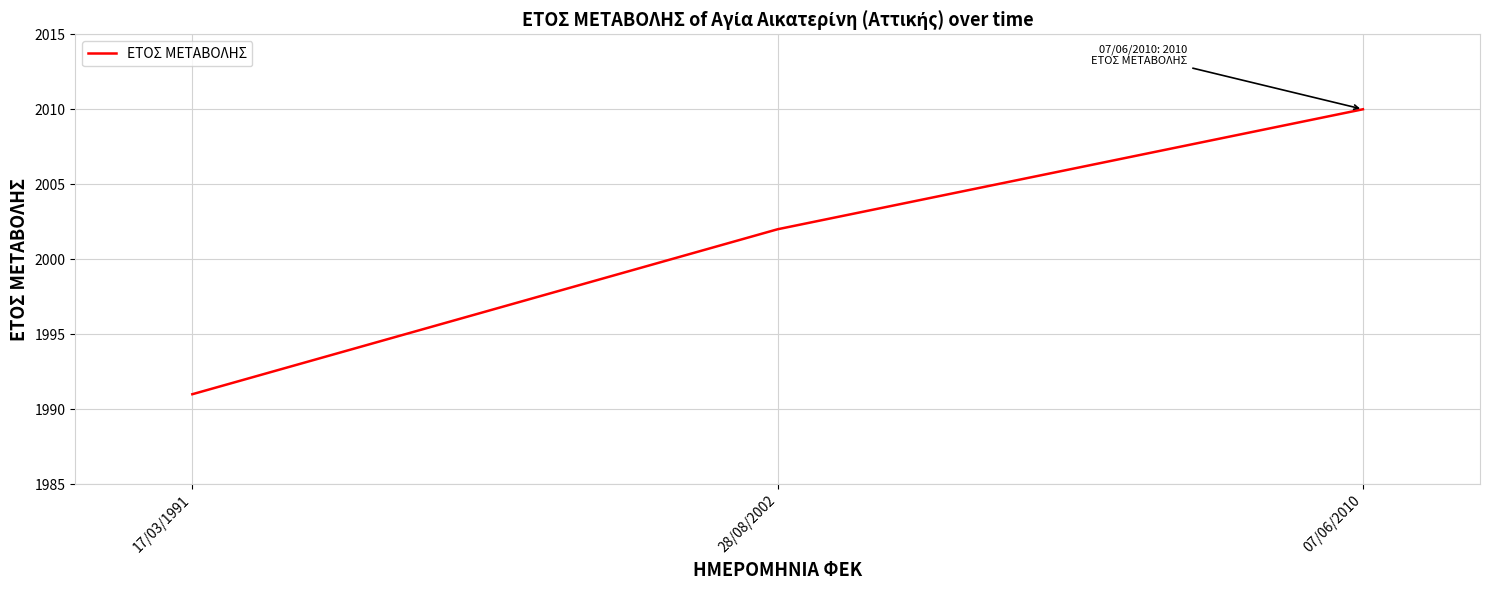

List the labels in order of value, largest first.

07/06/2010, 28/08/2002, 17/03/1991